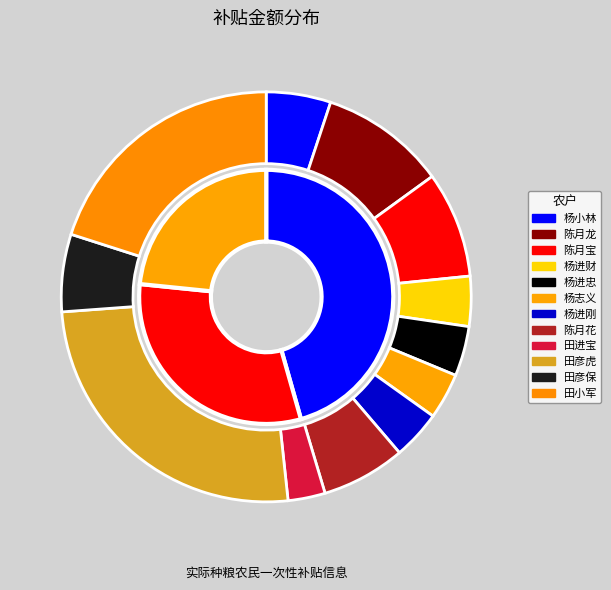

What is the largest slice in the pie chart?

田彦虎